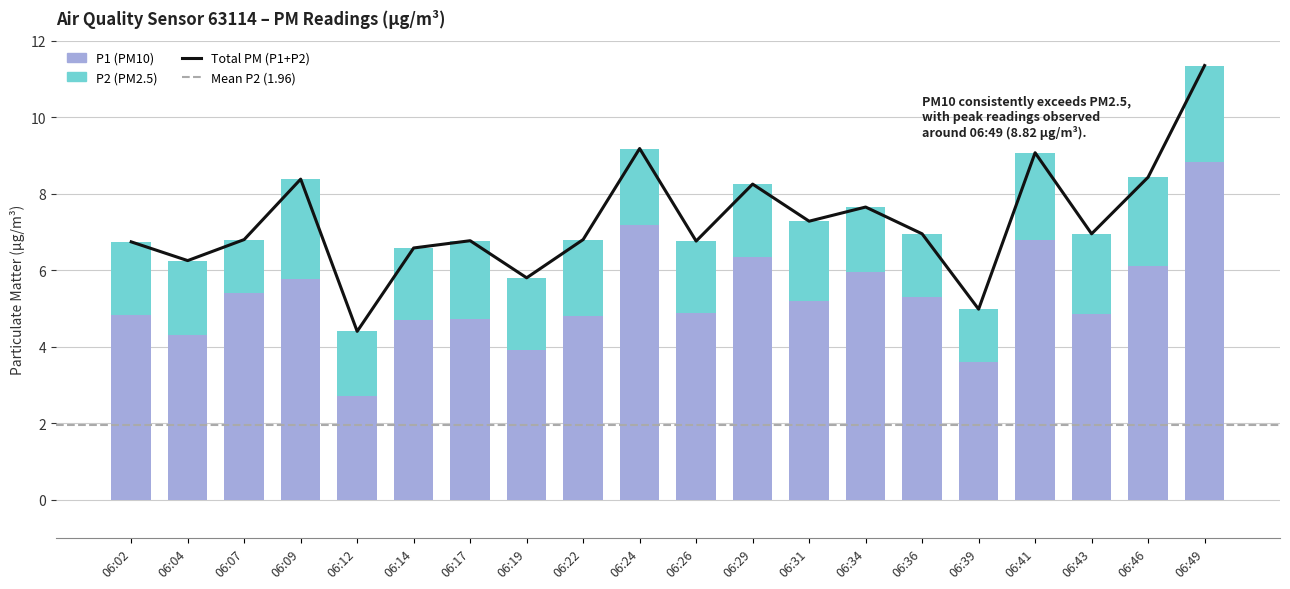

At which category is the sum across all series the highest?

06:49